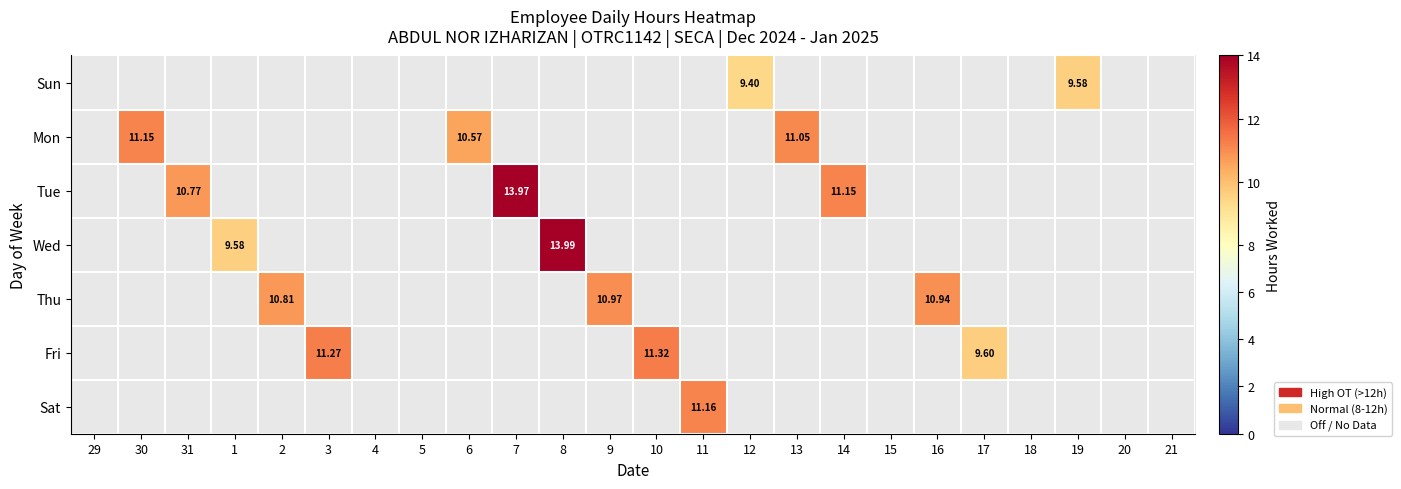

Which series changed the most between 1 and 8?

Wed